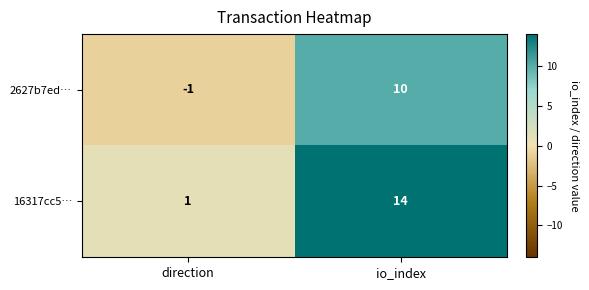

List the series in order of their peak value, highest first.

16317cc5…, 2627b7ed…